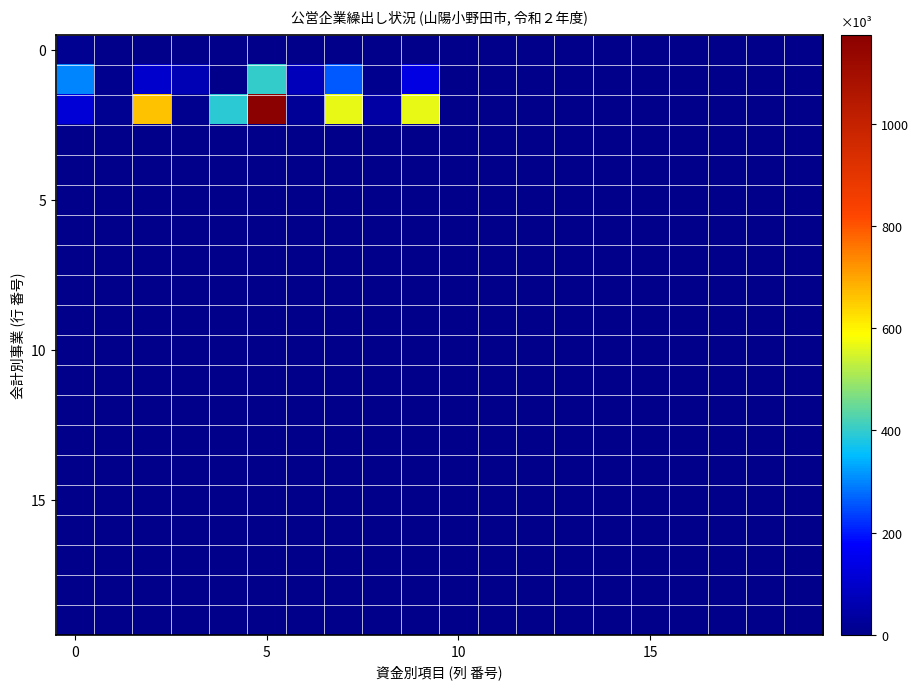

How many data points does each series have?

20